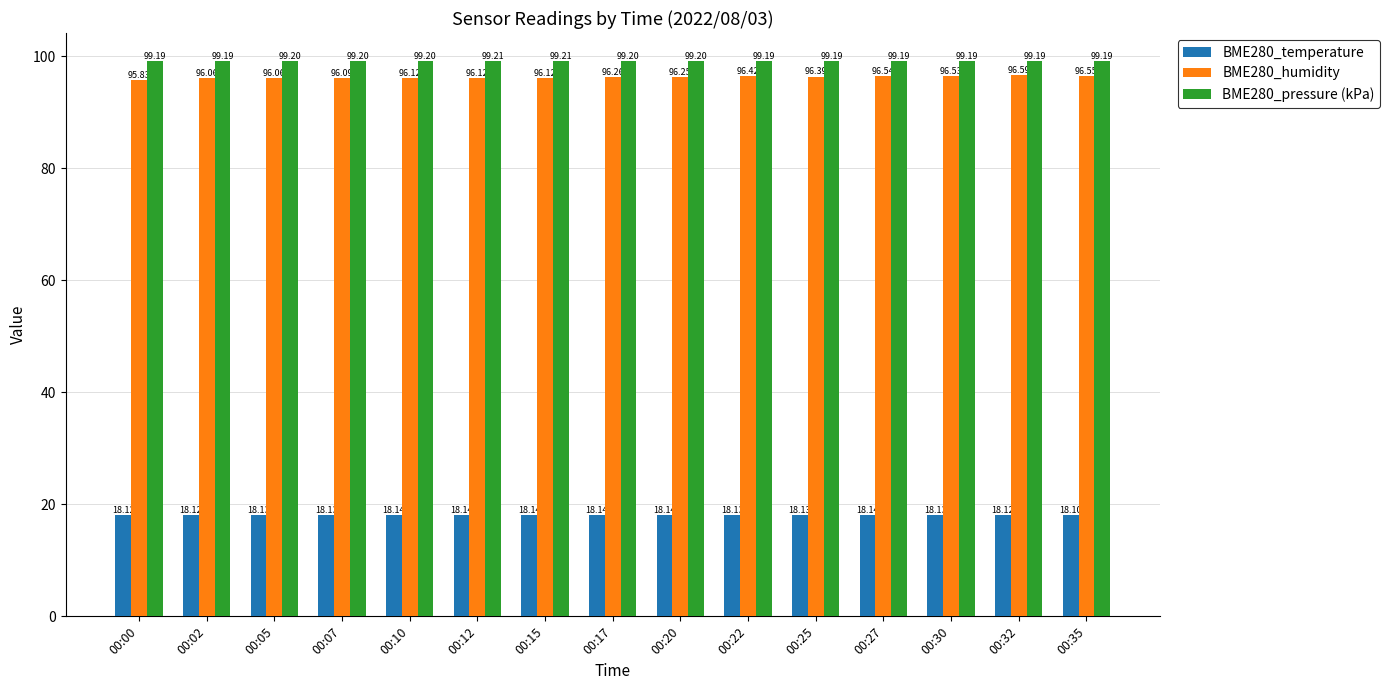

At which label does BME280_humidity first exceed 96?

00:02